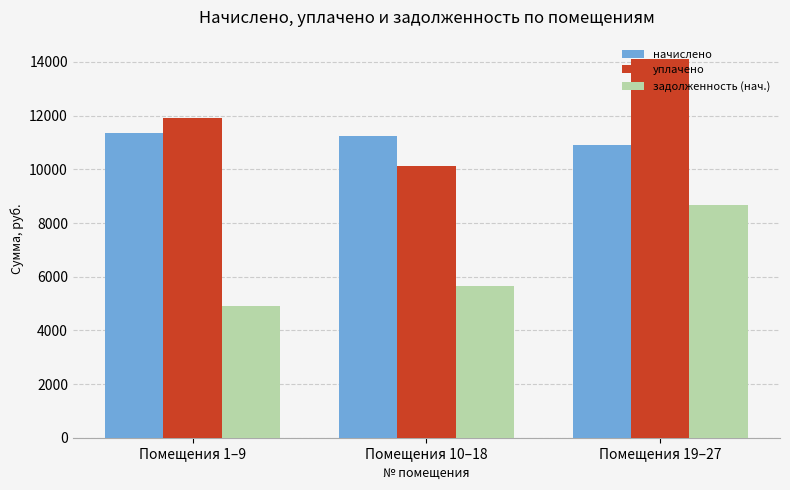

Reading right to left, extract all data points from this chart.

начислено: Помещения 19–27=10916.6	Помещения 10–18=11232.0	Помещения 1–9=11359.4
уплачено: Помещения 19–27=14125.0	Помещения 10–18=10134.2	Помещения 1–9=11927.5
задолженность (нач.): Помещения 19–27=8684.5	Помещения 10–18=5637.9	Помещения 1–9=4923.5